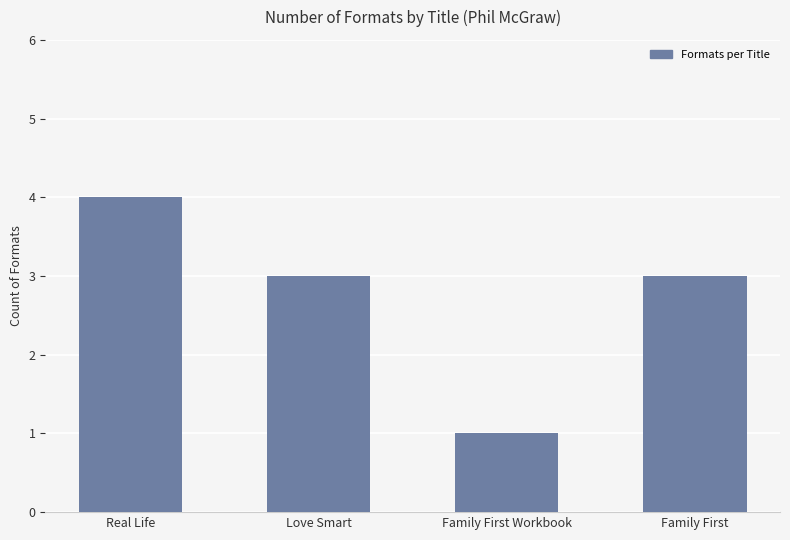

What is the sum of the values at Family First Workbook and Real Life?

5